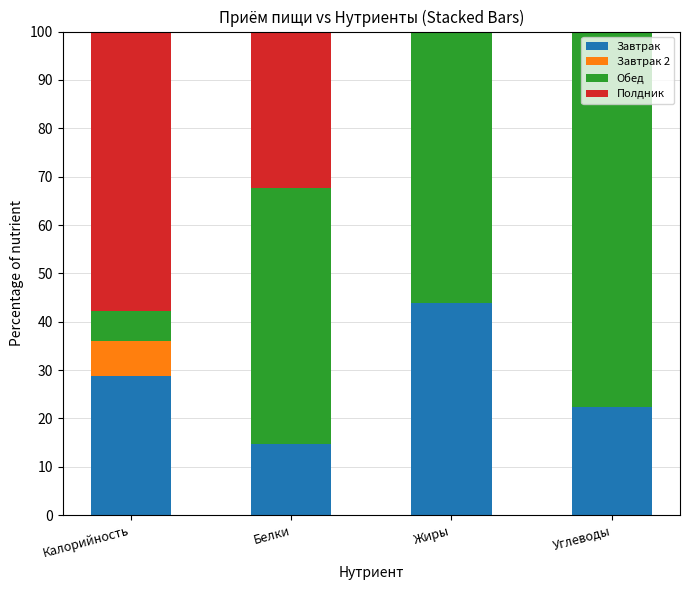

What are all the series names shown in the legend?

Завтрак, Завтрак 2, Обед, Полдник